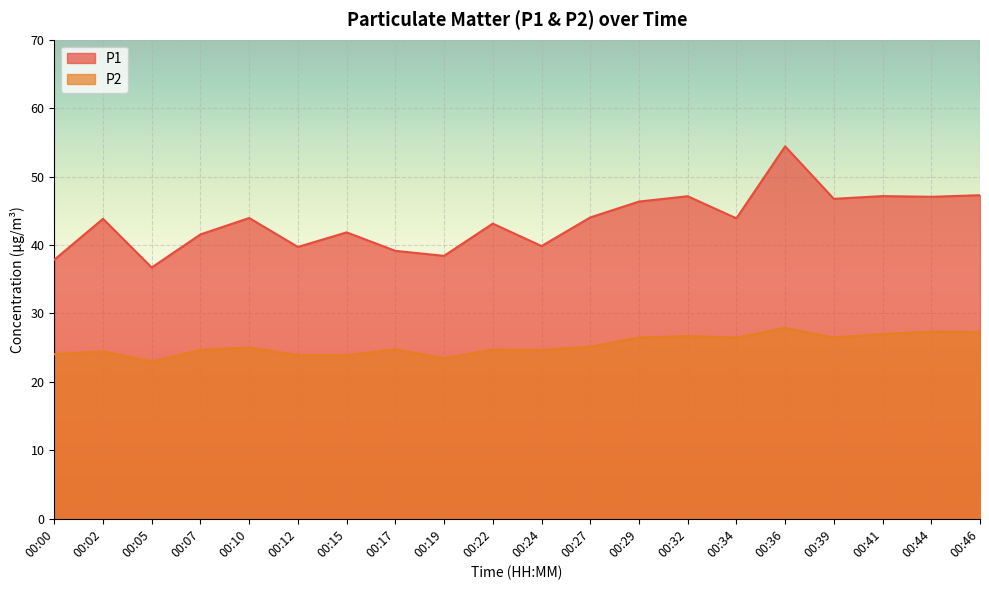

What is the maximum value for P1?

54.4